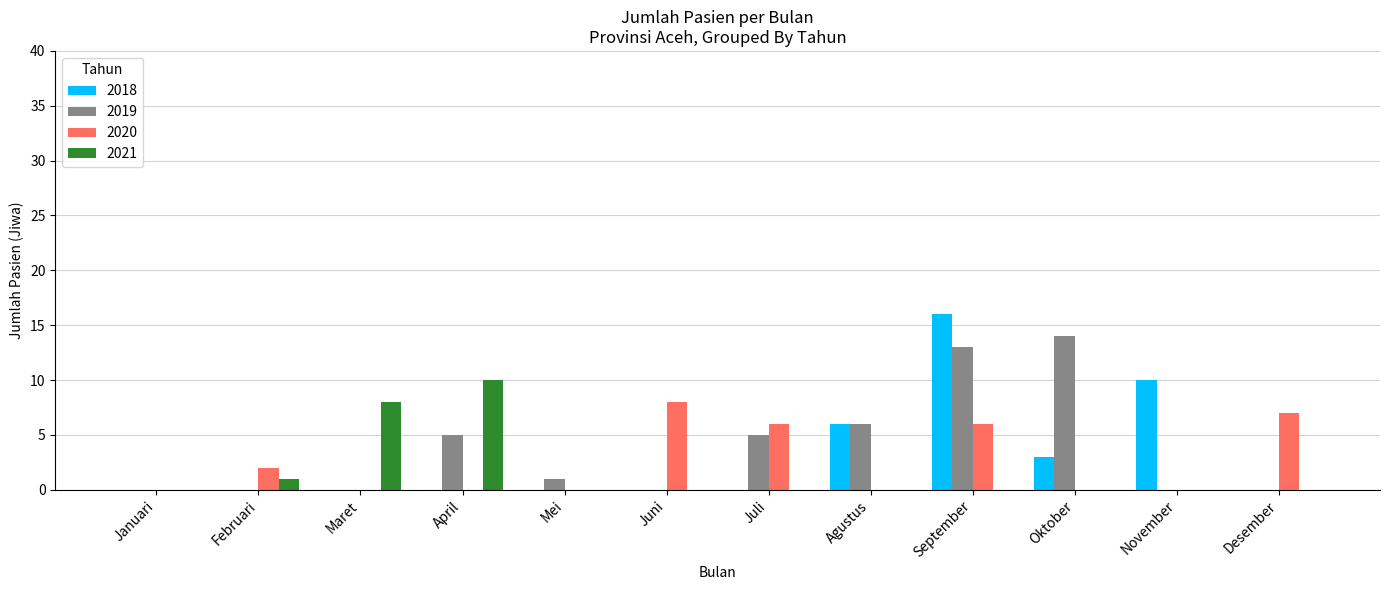

How many categories are shown in the chart?

12